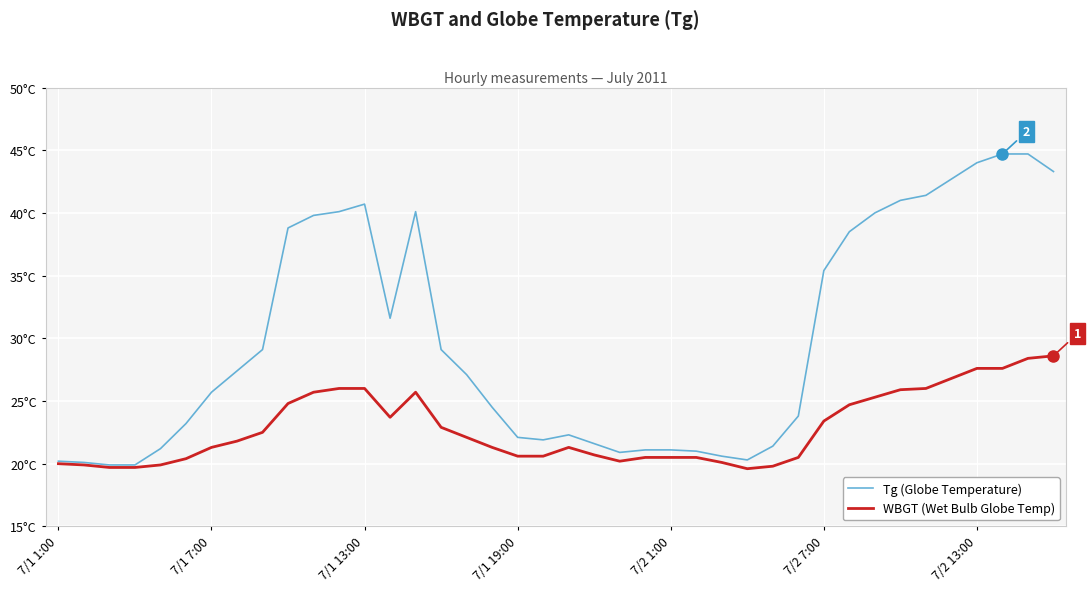

What is the value of the Tg (Globe Temperature) point at the 21st from the left?

22.3